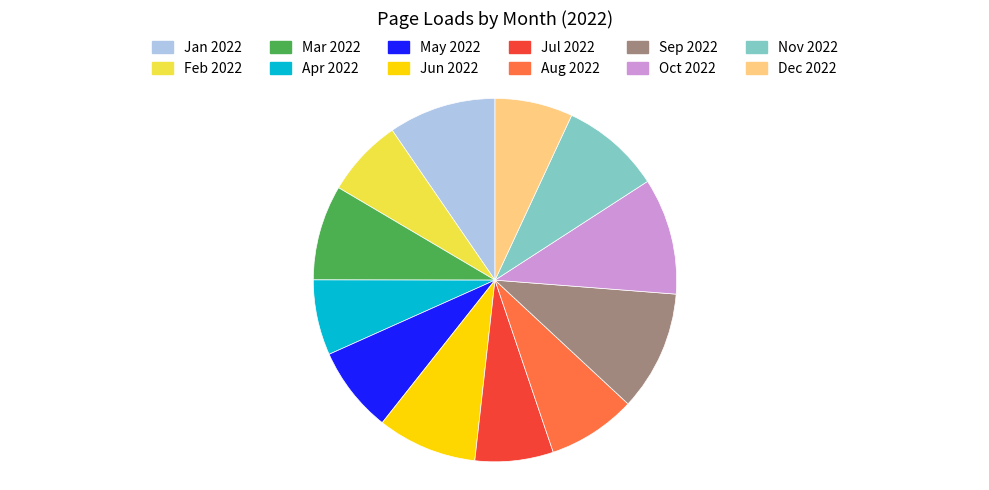

True or false: Oct 2022 accounts for 10% of the total.

True